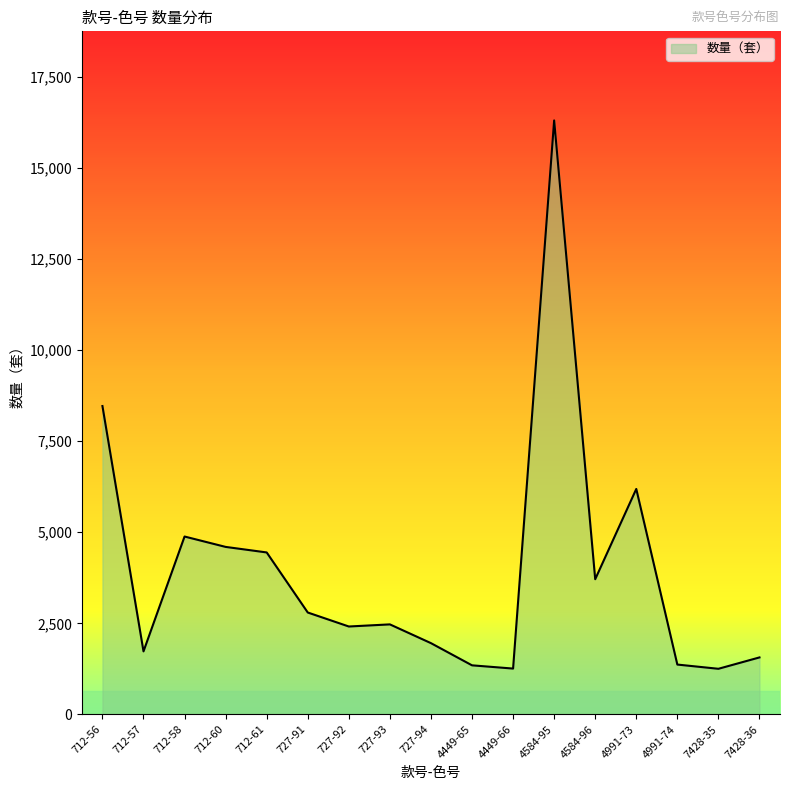

Where is the first local minimum?

712-57